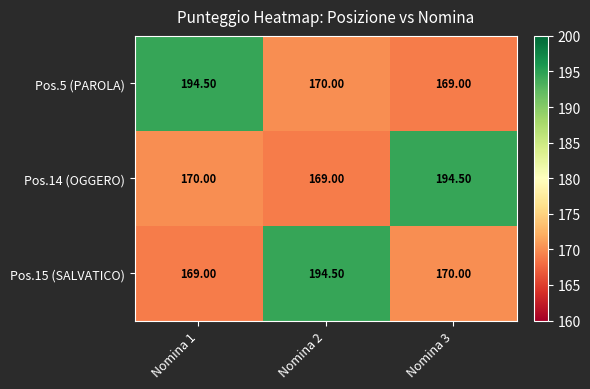

Between Nomina 1 and Nomina 3, which series saw the biggest shift?

Pos.5 (PAROLA)